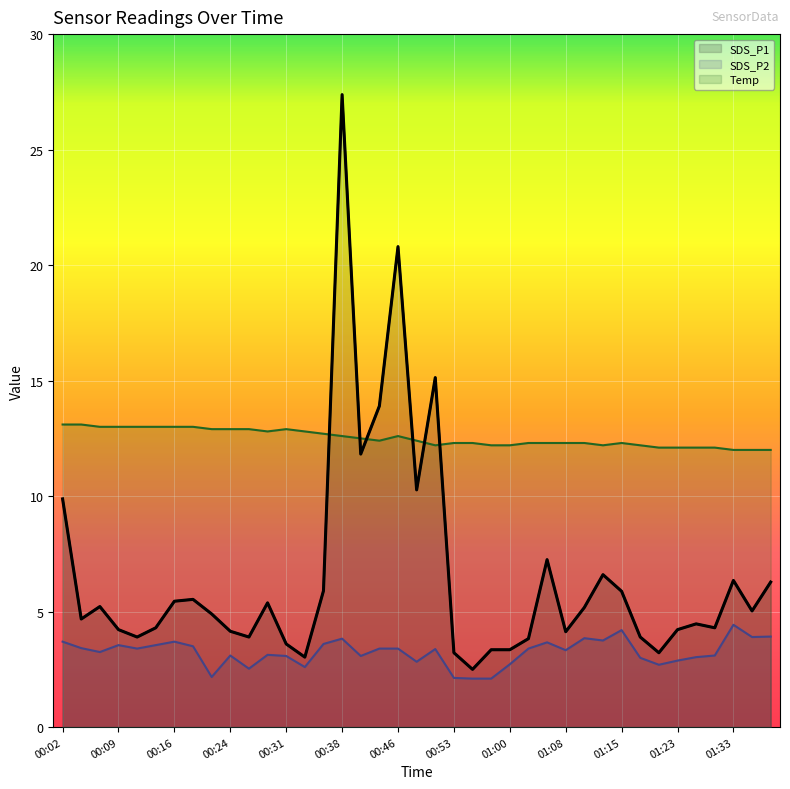

What is the value of the SDS_P2 point at the 31st from the left?

4.2